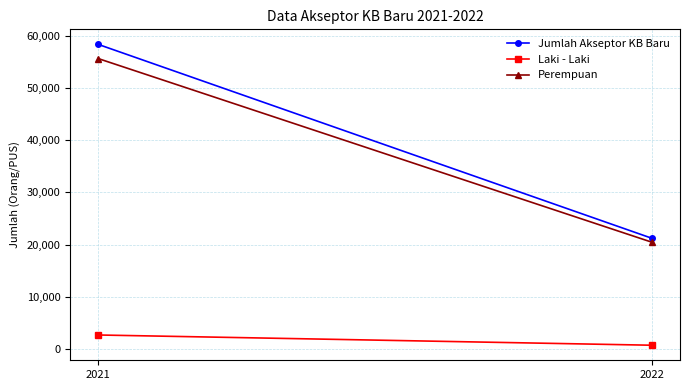

Which series has the largest range (max minus min)?

Jumlah Akseptor KB Baru